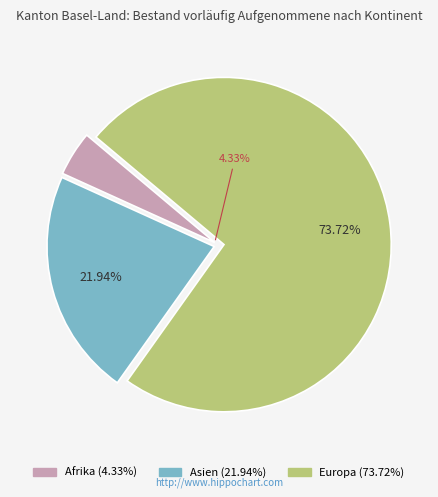

True or false: Asien accounts for 22% of the total.

True